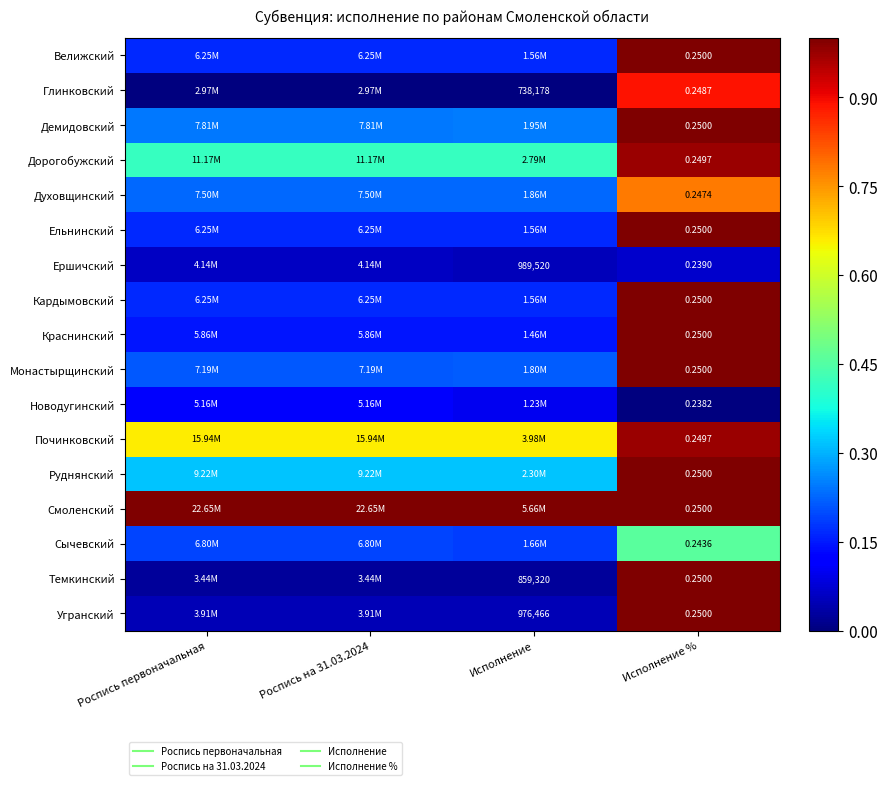

What is the difference between the highest and lowest values at Исполнение?

1.0